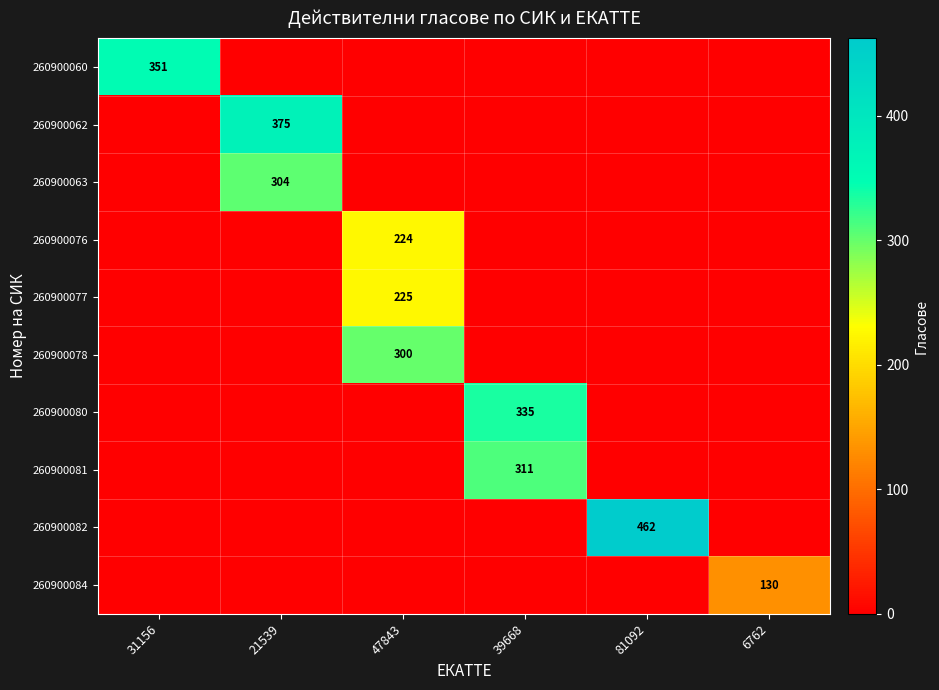

The value of 260900060 at 31156 is 90. True or false?

False